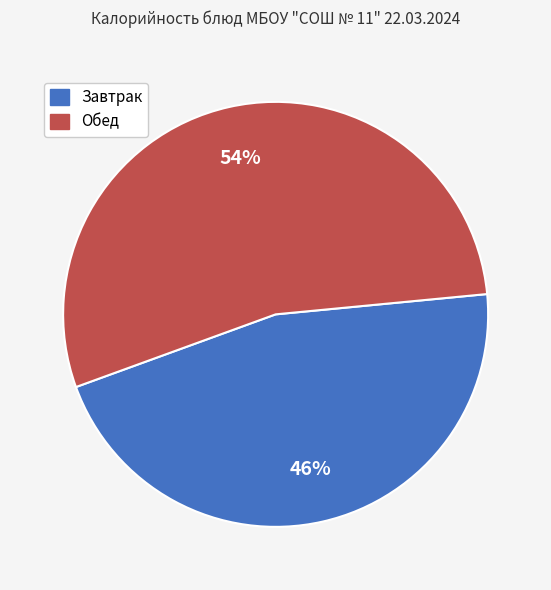

To the nearest percent, what is the difference between the largest and smallest slice percentages?

8%